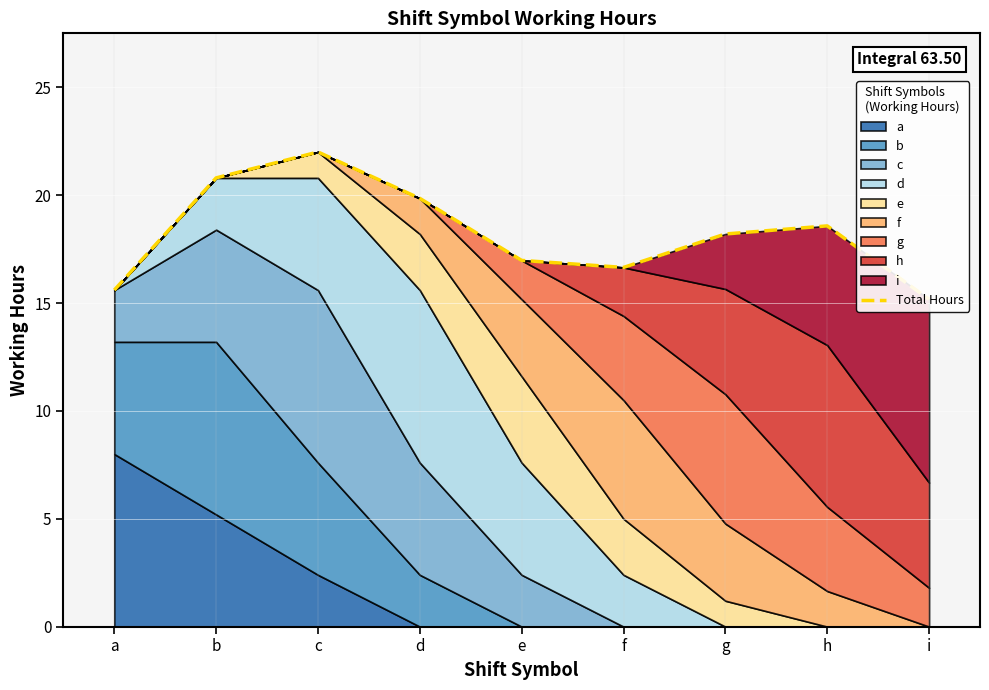

How many points are lower than both their immediate neighbors (excluding endpoints)?

1